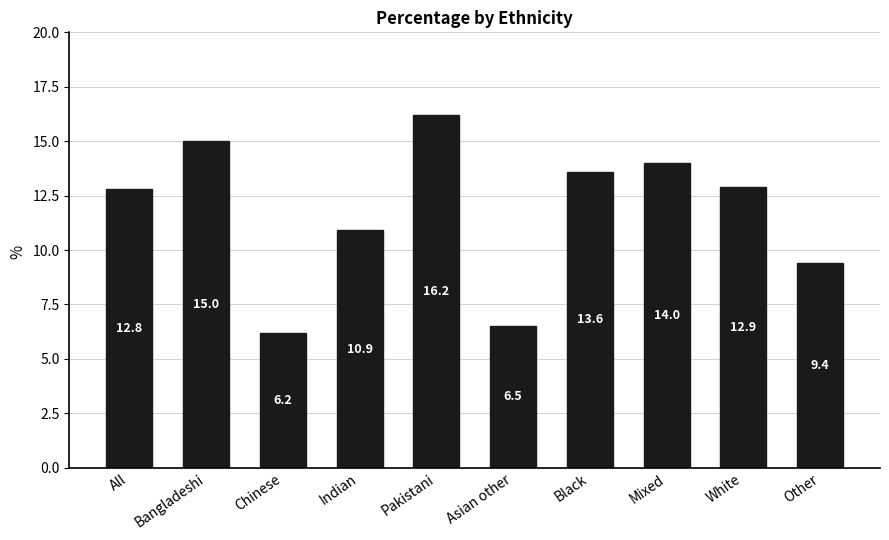

Reading left to right, what are all the values shown in this chart?

12.8	15.0	6.2	10.9	16.2	6.5	13.6	14.0	12.9	9.4